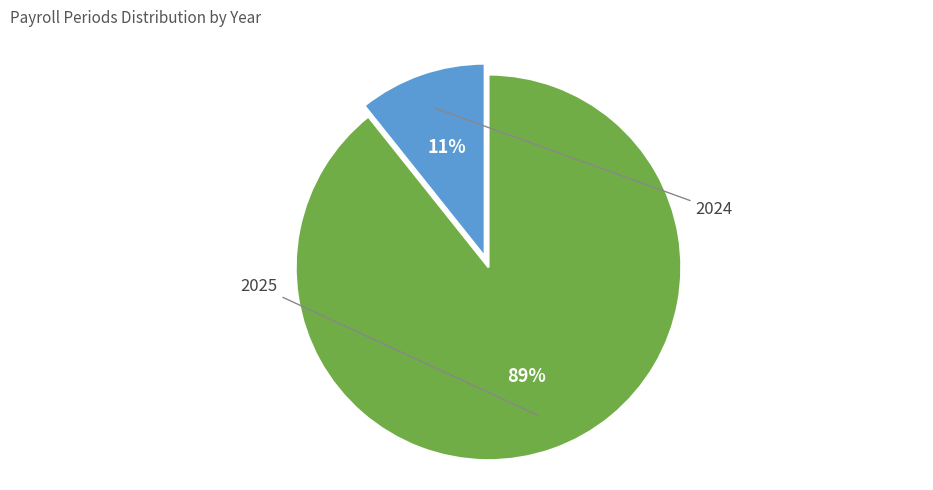

Do 2025 and 2024 together represent more than half of the pie?

Yes